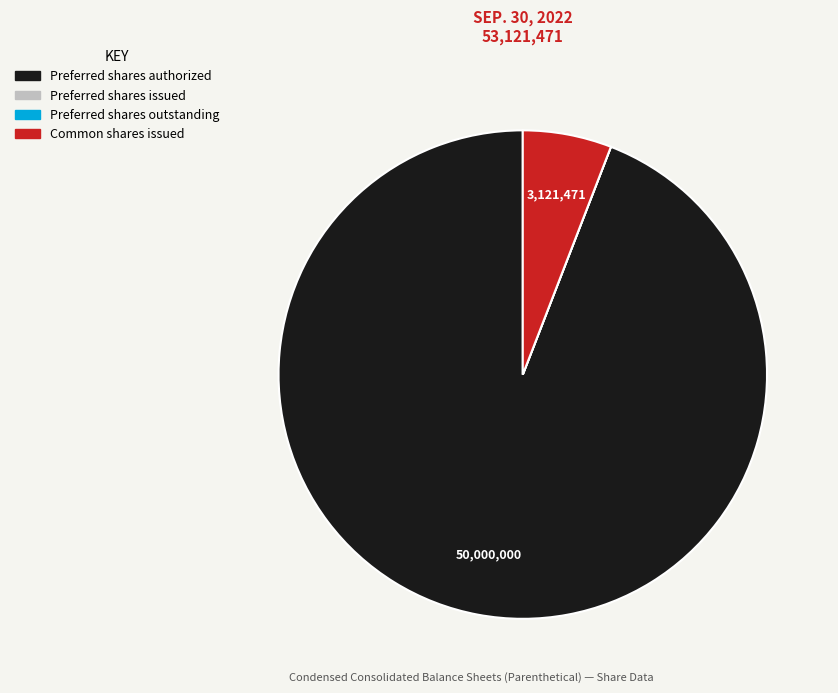

What is the majority slice?

Preferred shares authorized